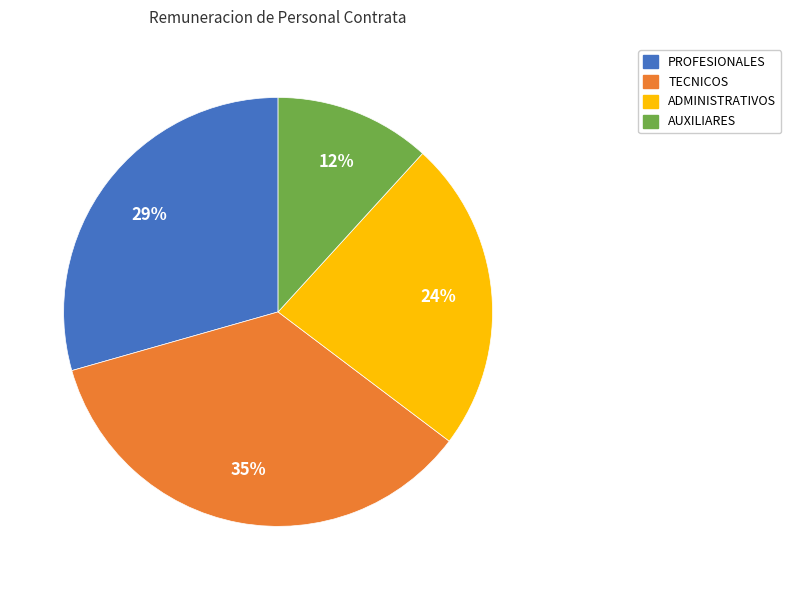

To the nearest percent, what is the average slice percentage?

25%